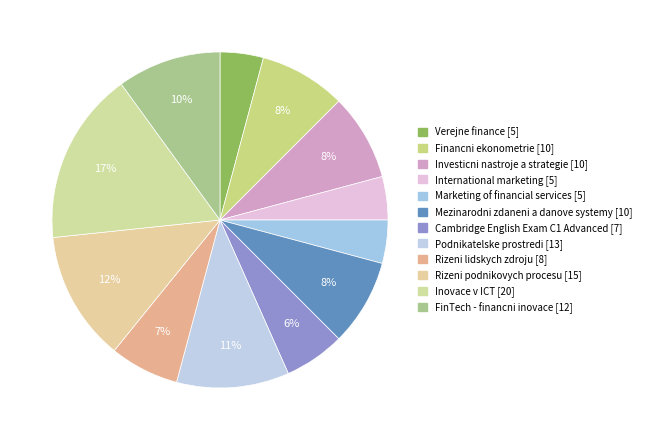

How many slices are in this pie chart?

12